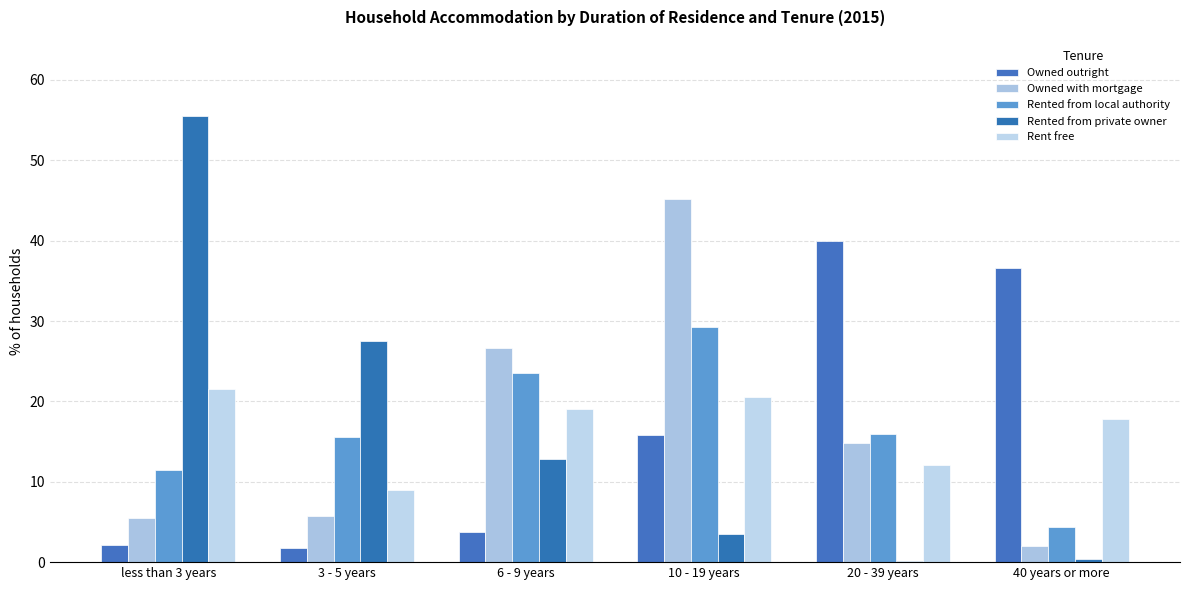

Between less than 3 years and 3 - 5 years, which series saw the biggest shift?

Rented from private owner